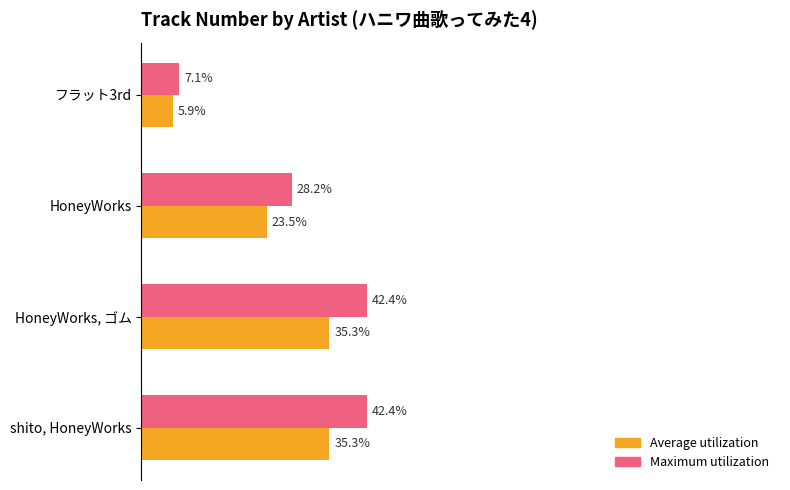

Between HoneyWorks, ゴム and フラット3rd, which series saw the biggest shift?

Maximum utilization